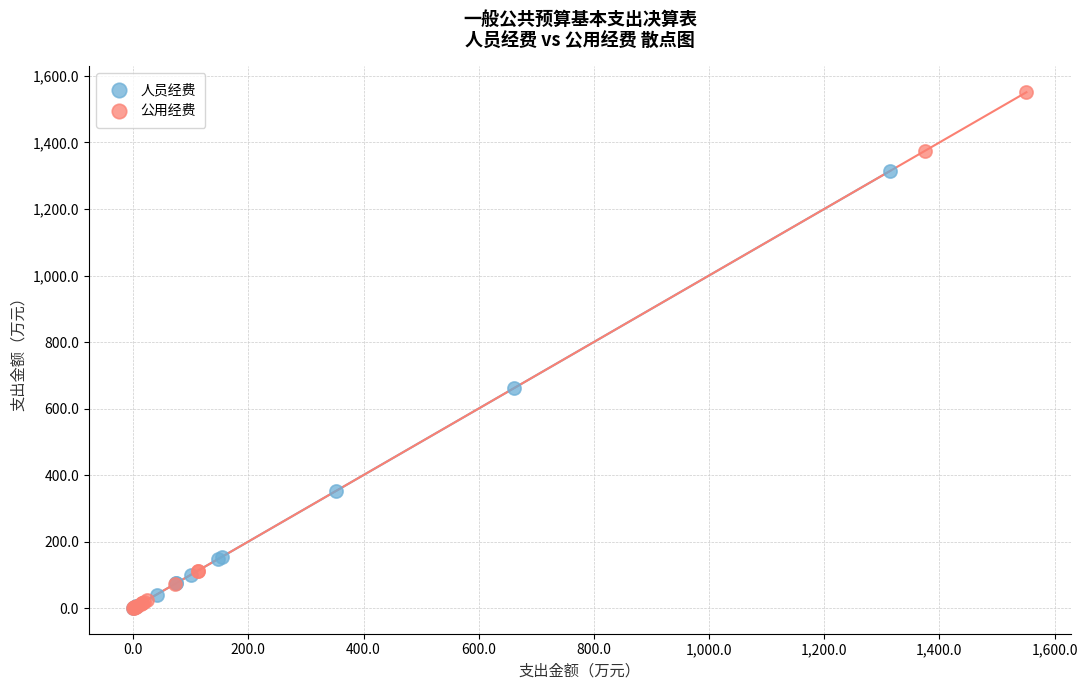

Which series has the largest Y range (max minus min)?

公用经费